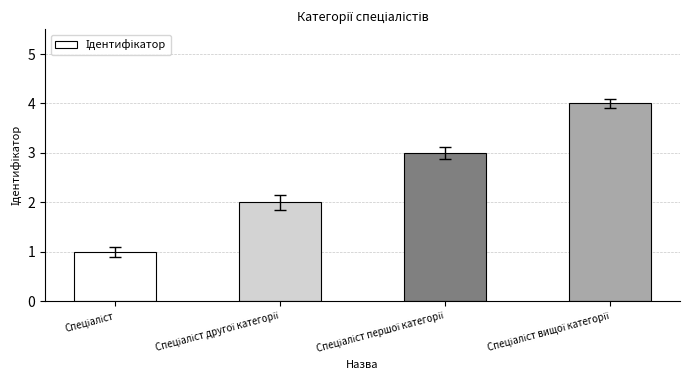

What is the greatest value displayed?

4